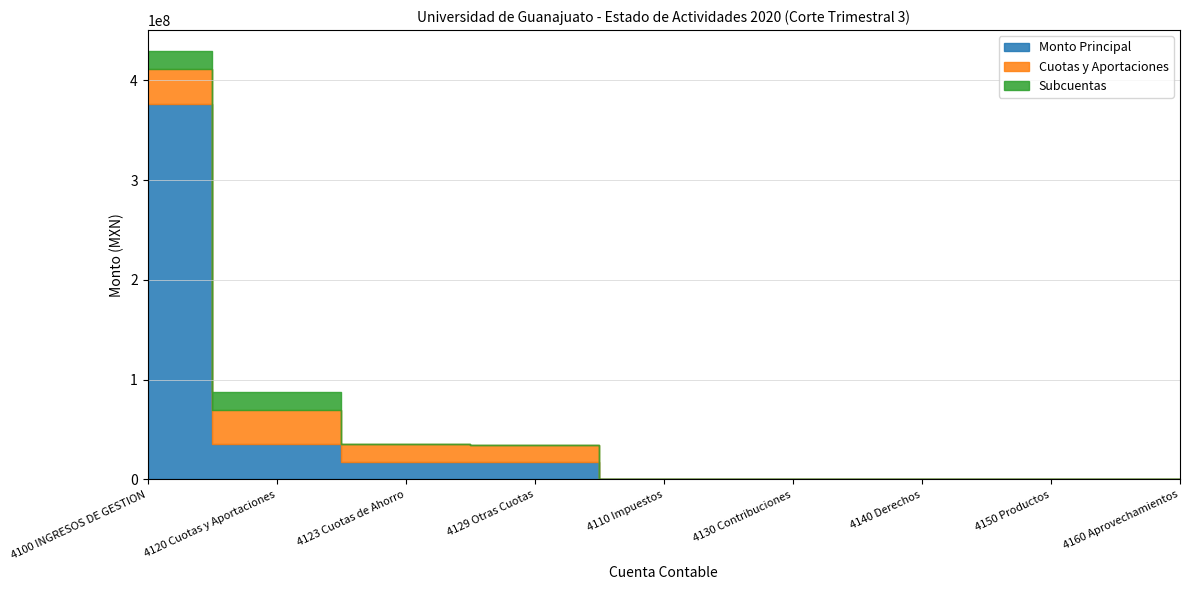

True or false: Subcuentas and Monto Principal cross at least once.

False